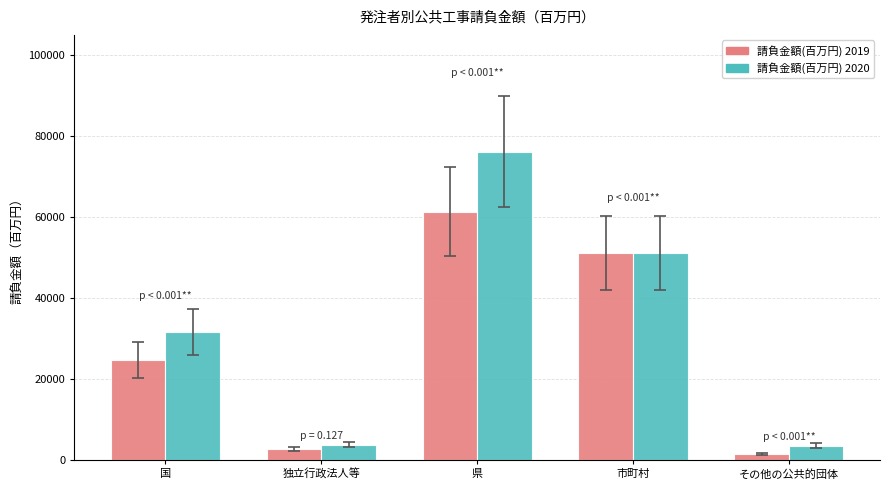

What position from the left is 国?

1